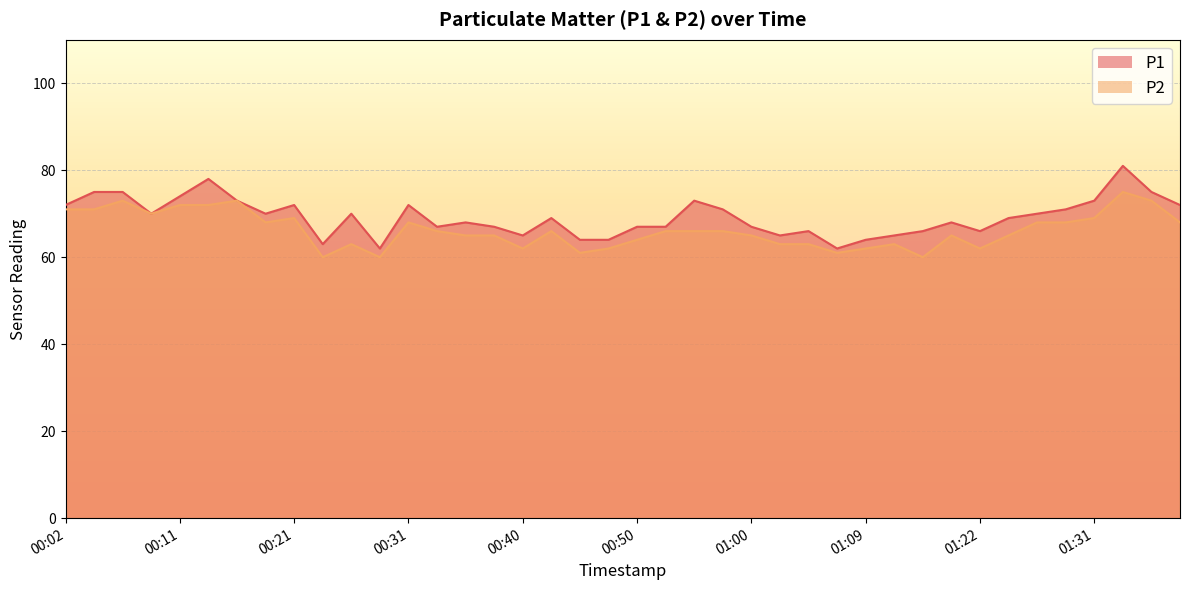

What is the difference between the P2 values at 00:21 and 01:24?

4